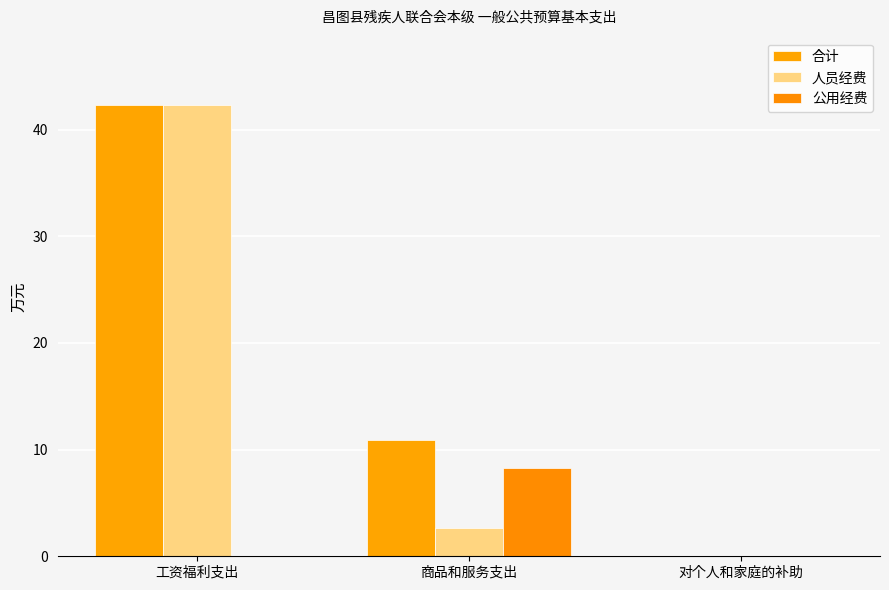

Is it true that 合计 equals 10.9 at 商品和服务支出?

True